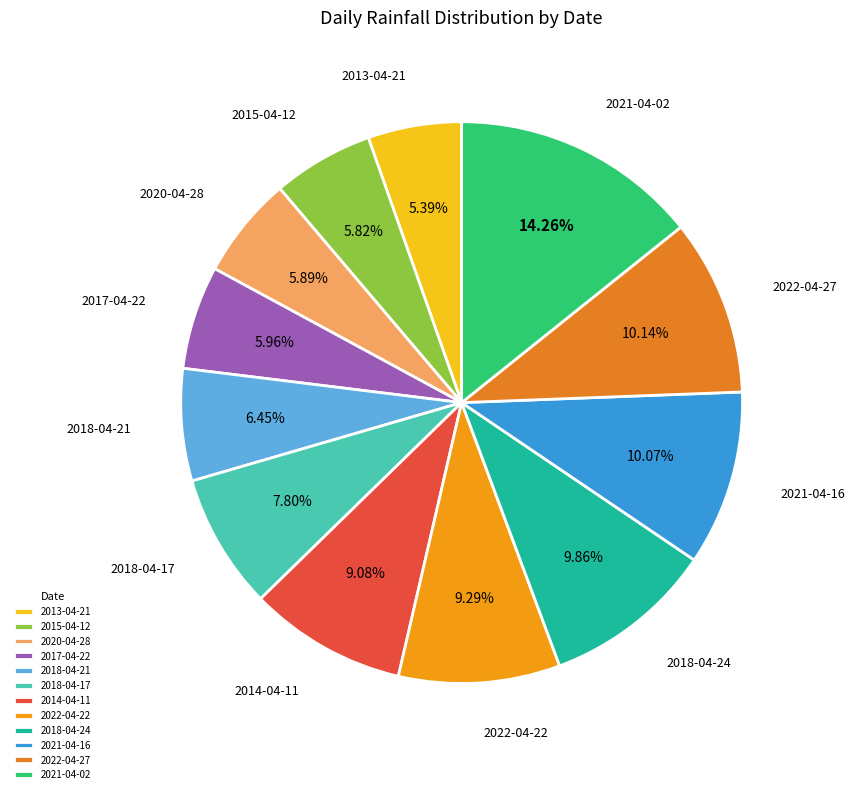

Is it true that 2020-04-28 is 18% of the pie?

False